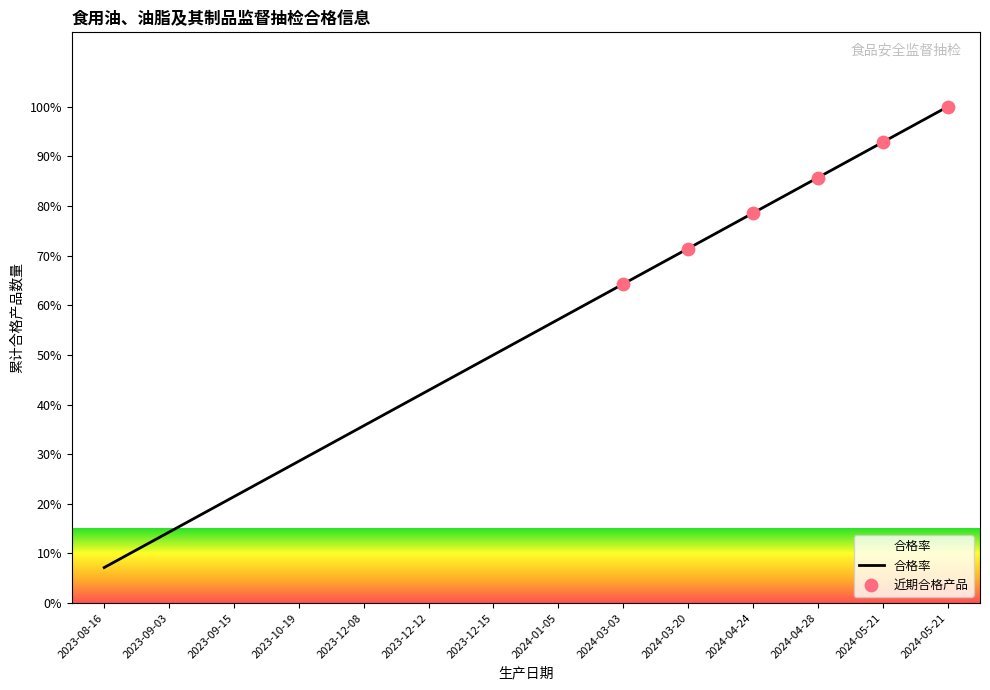

How many lines are shown in the chart?

1